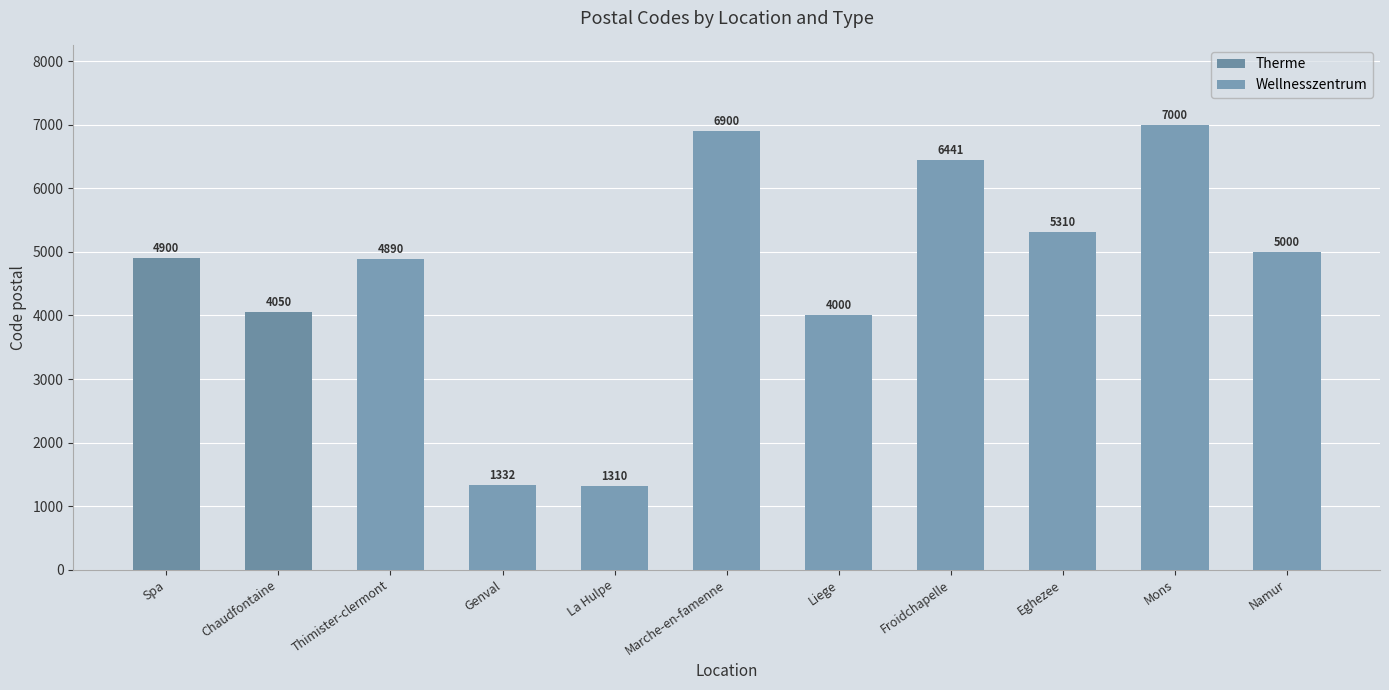

What is the highest value of the Wellnesszentrum series?

7000